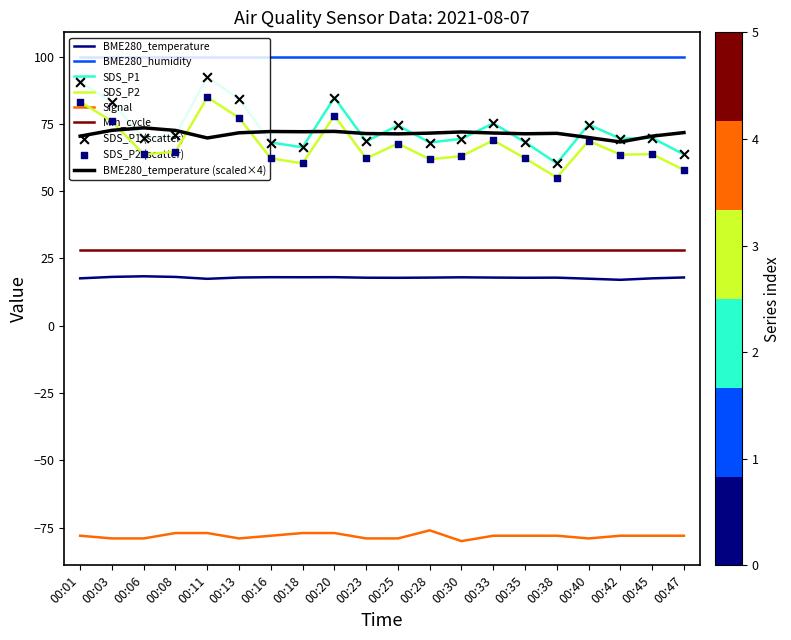

What is the spread (max minus min) of values at 00:35?

178.0